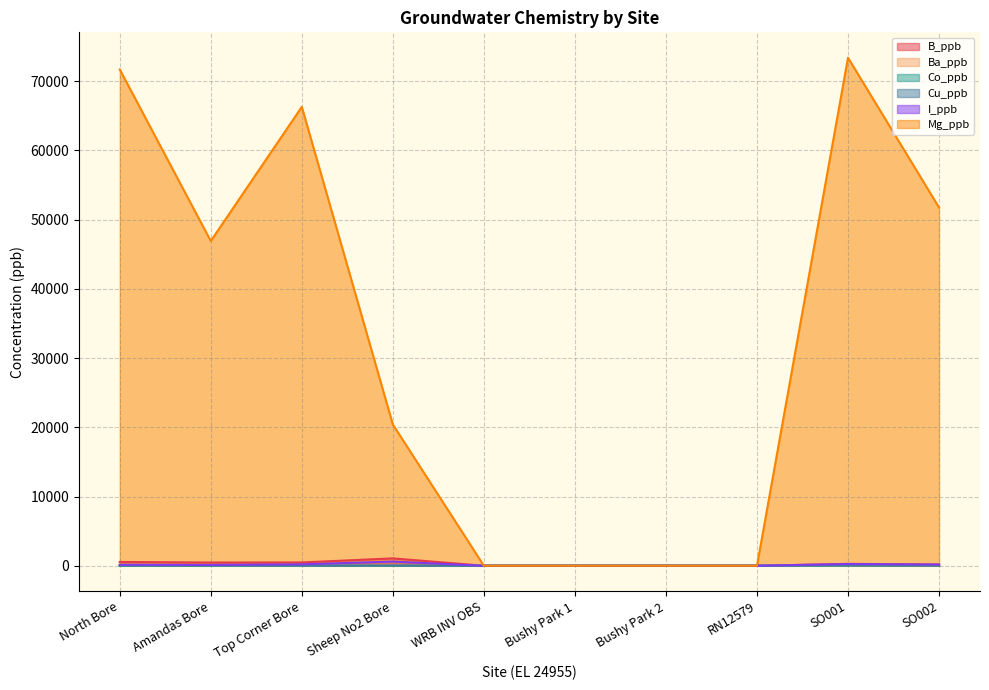

At which category is the sum across all series the highest?

SO001